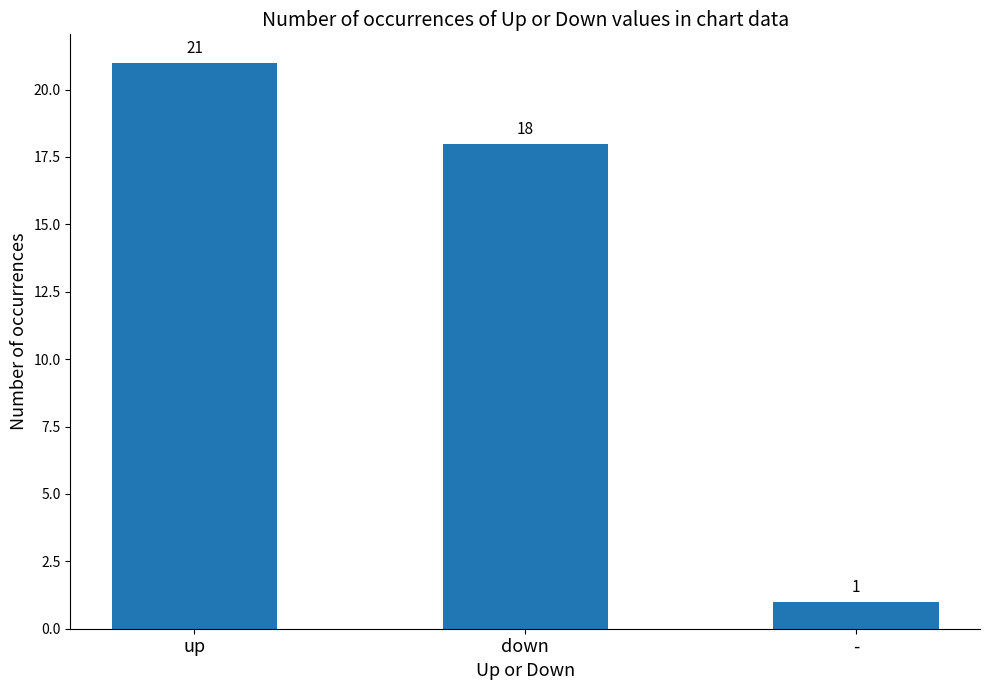

The chart shows a value of 1 at -. True or false?

True